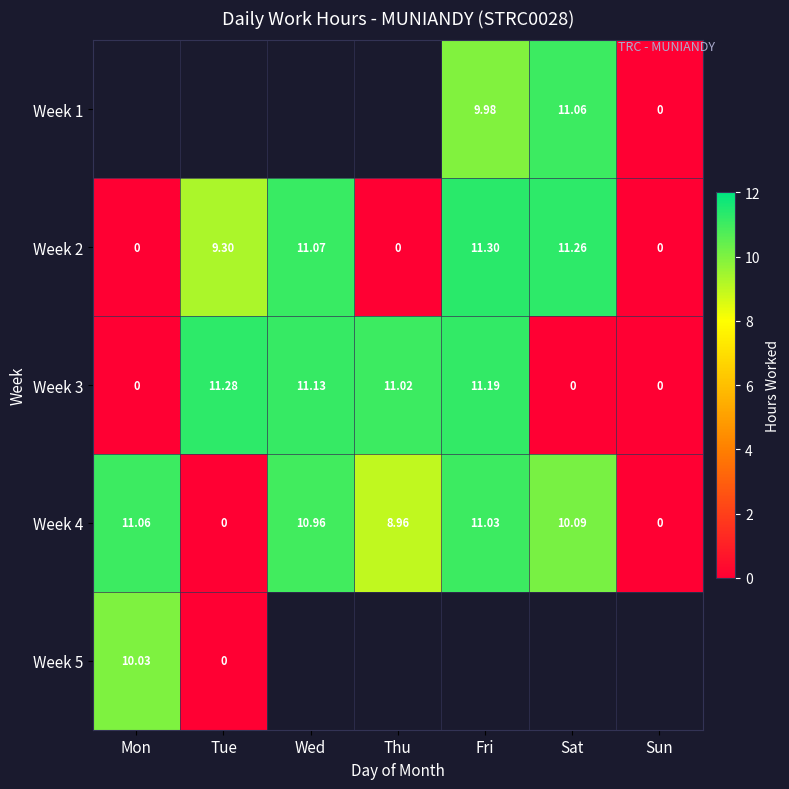

Is the value of Week 2 at Sat greater than the value of Week 3 at Wed?

Yes